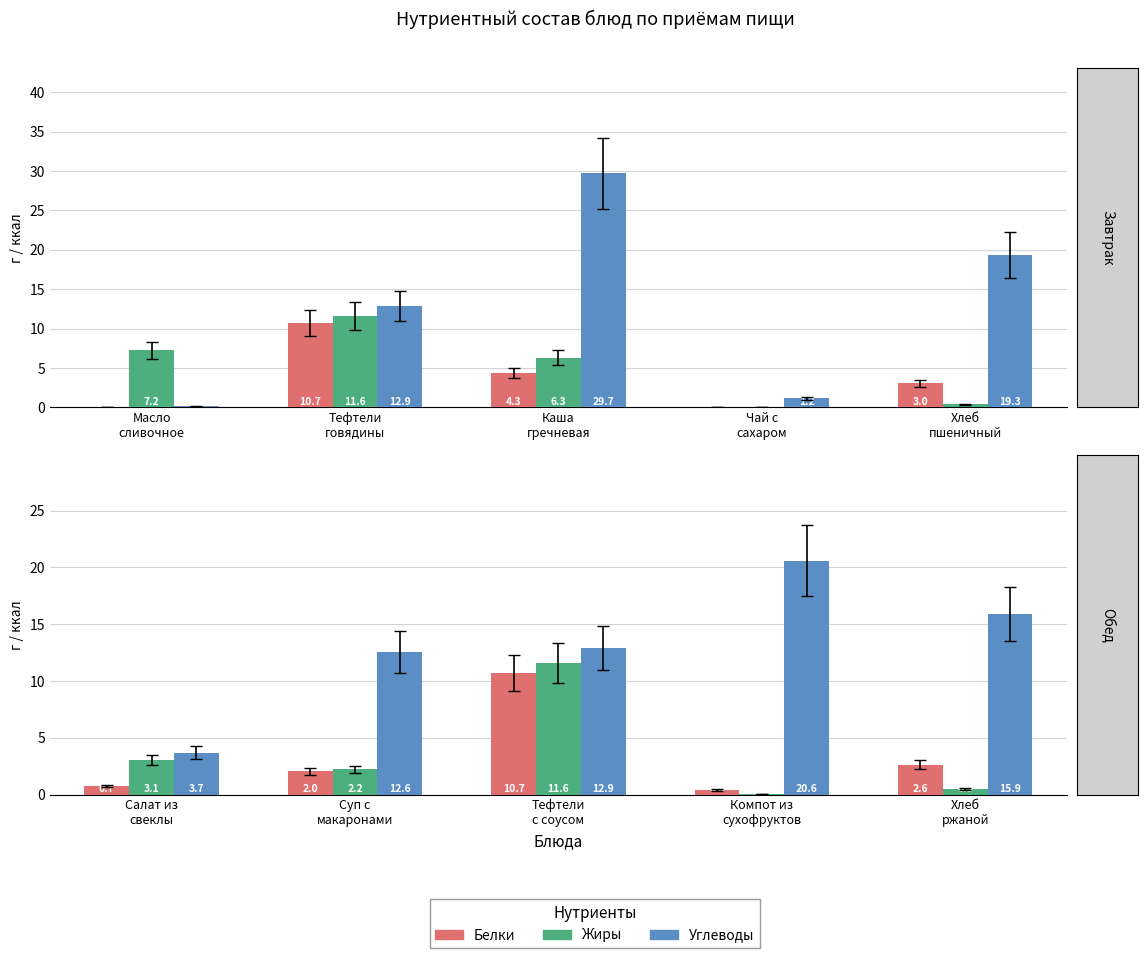

What are all the series names shown in the legend?

Белки, Жиры, Углеводы